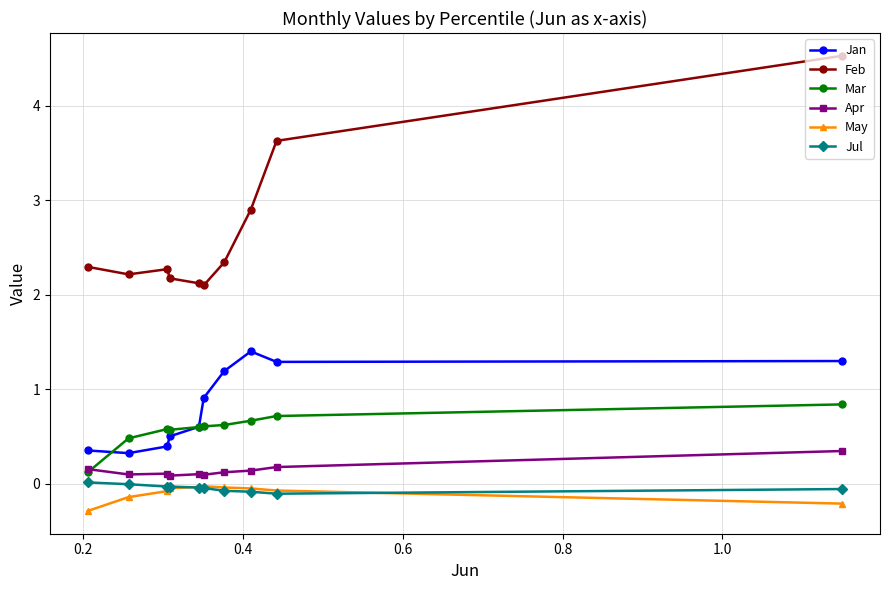

Which series has the largest total across all categories?

Feb